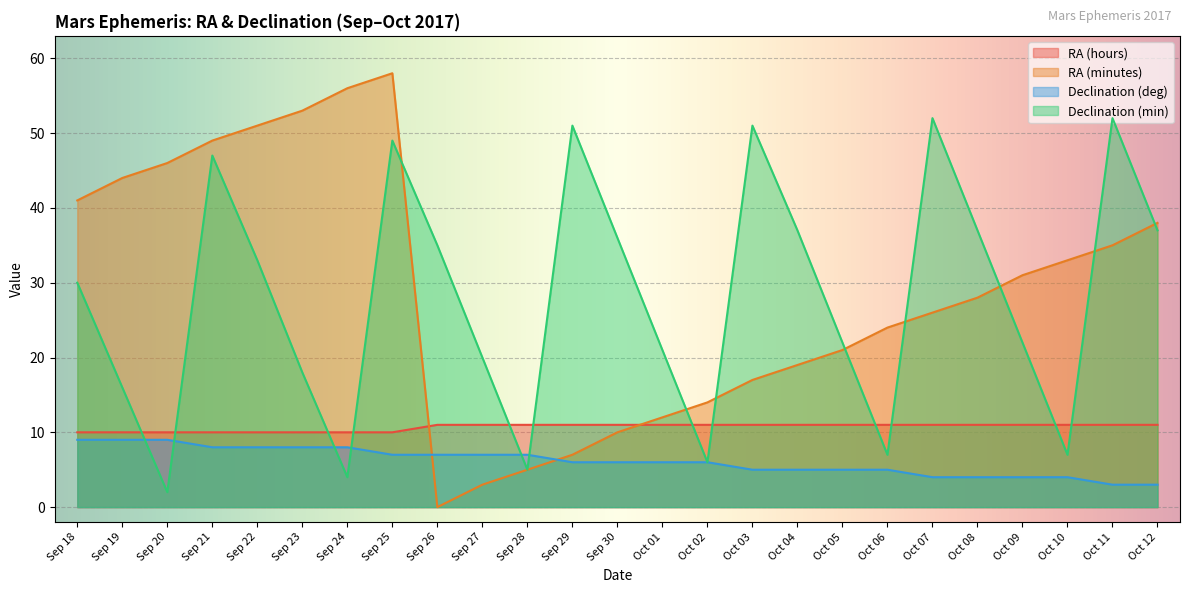

Count the RA (hours) values in the range 10 to 11.

25